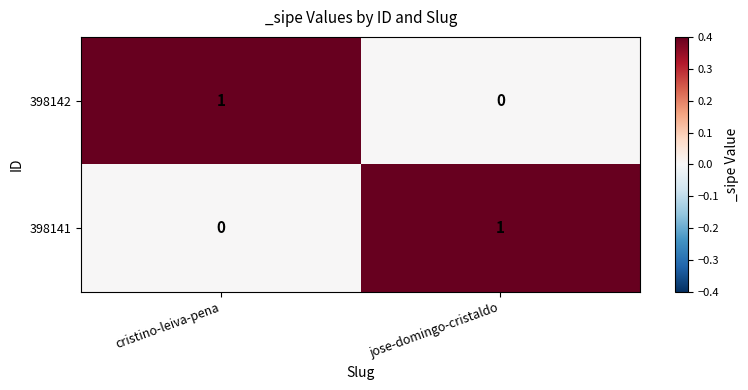

Which category has the highest value in the 398141 series?

jose-domingo-cristaldo